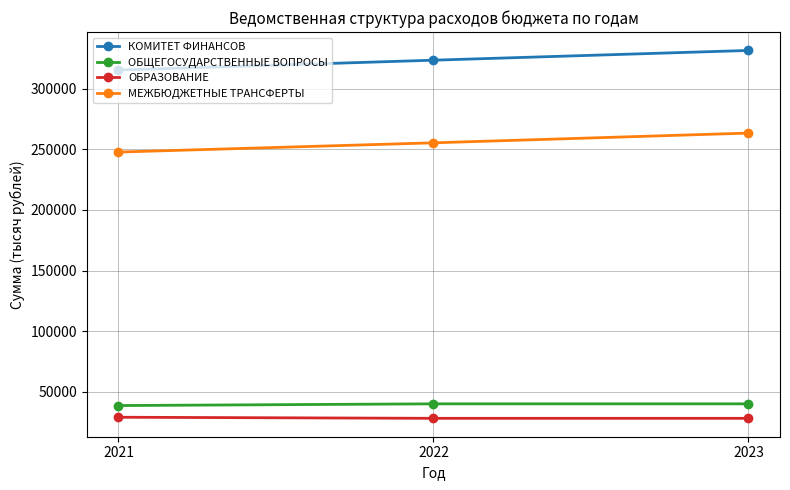

What is the greatest value displayed?

331473.0